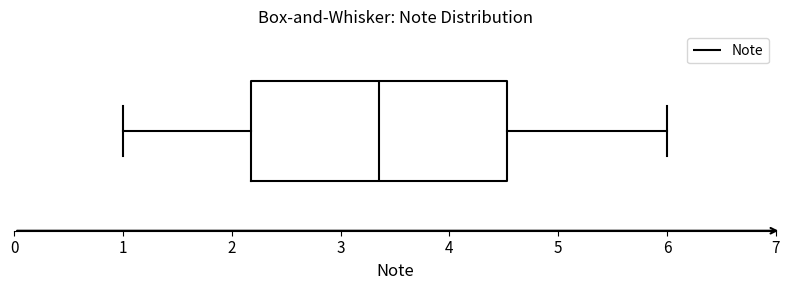

Transcribe this box plot: give where the median line is, the range the box spans, and where the two whiskers end, as read against the x-axis. The values are not printed on the chart, so give them approximately, as read against the axis.

median 3.4, box 2.2 to 4.5, whiskers 1.0 to 6.0